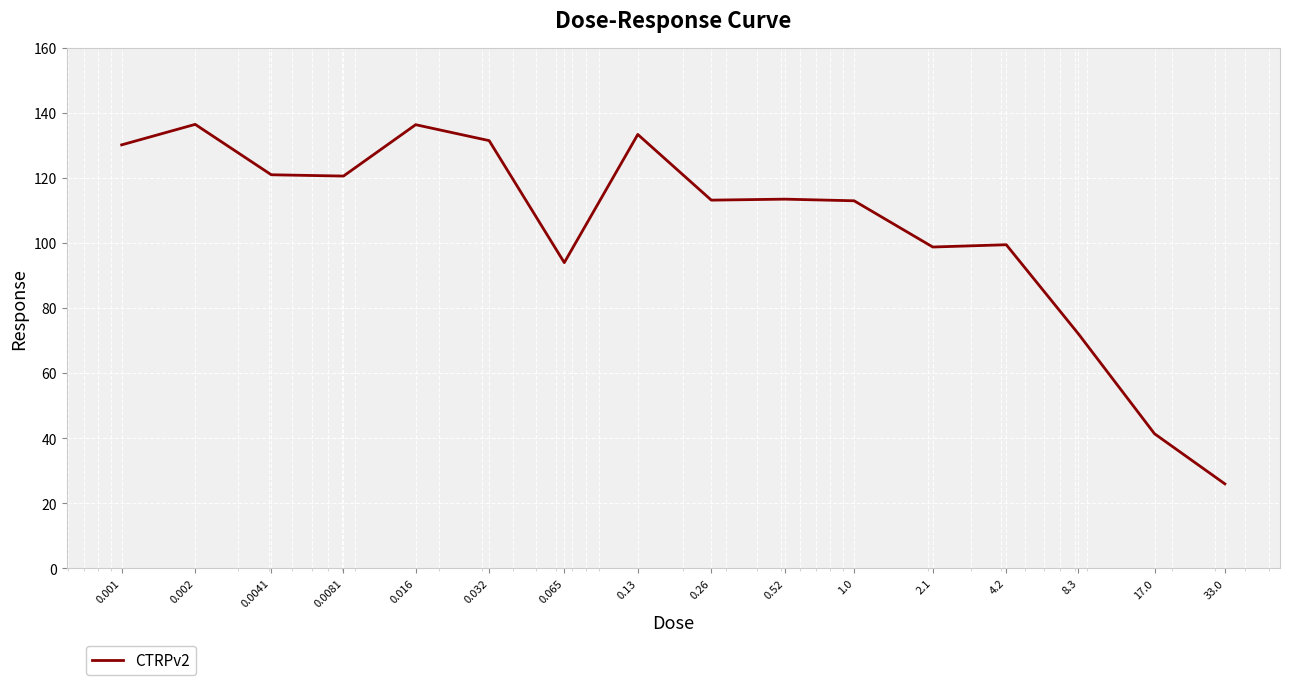

What is the maximum value shown in the chart?

136.5